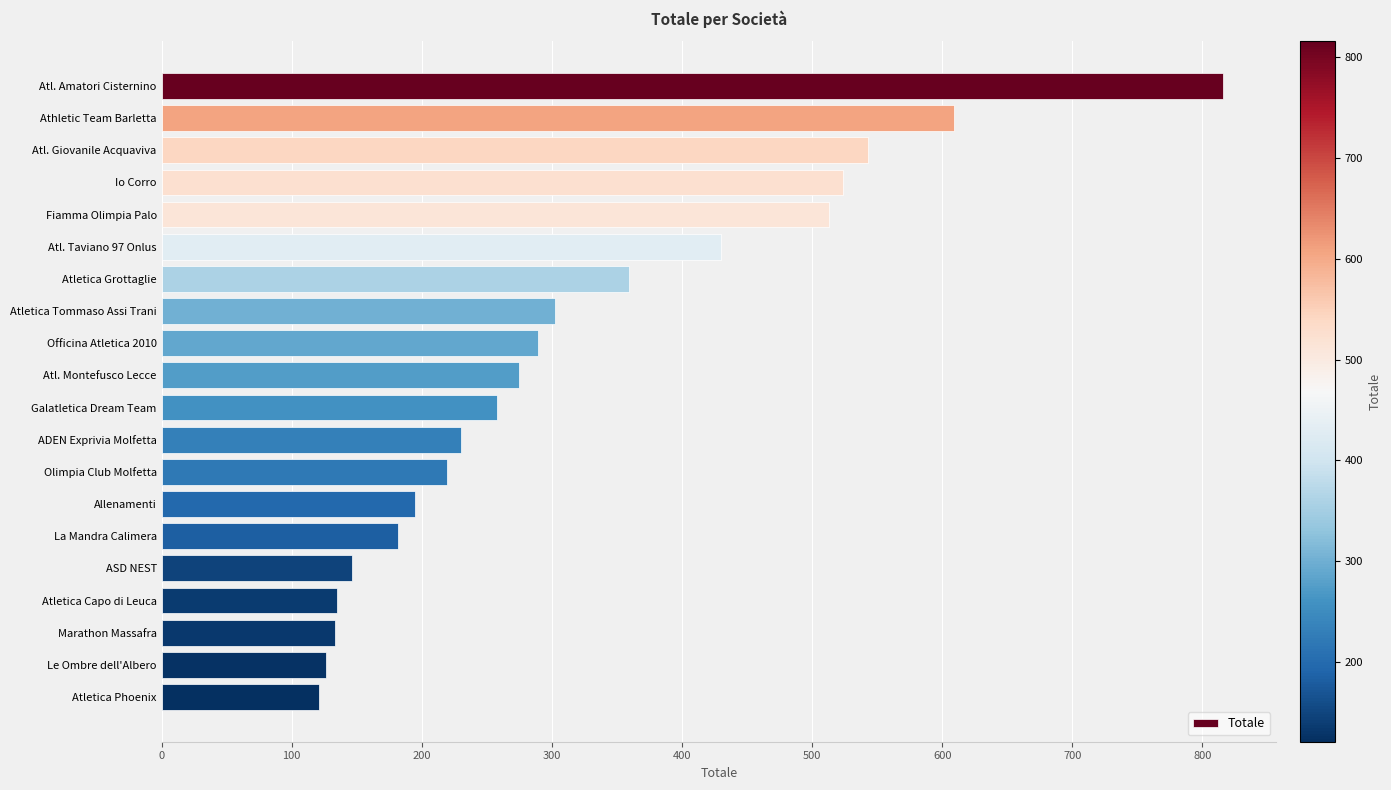

The value at La Mandra Calimera is 258. True or false?

False